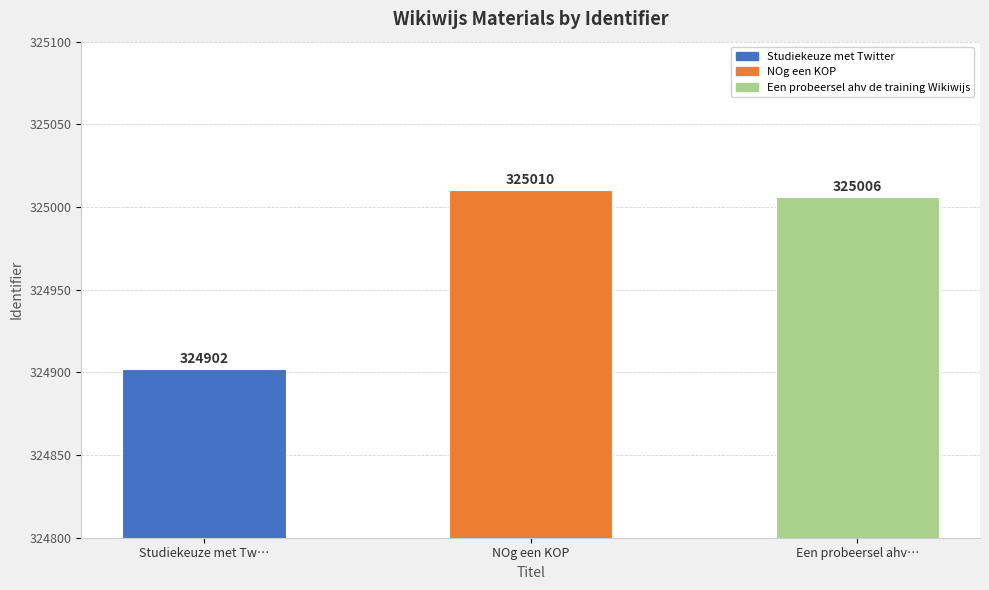

Are the bars horizontal?

No